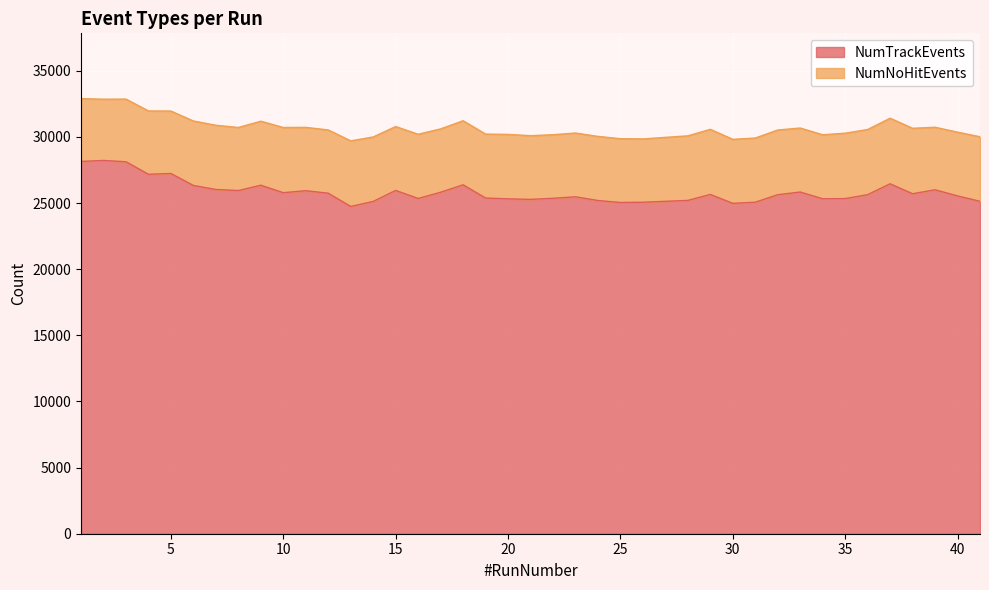

What is the difference between the maximum and minimum values?

3477